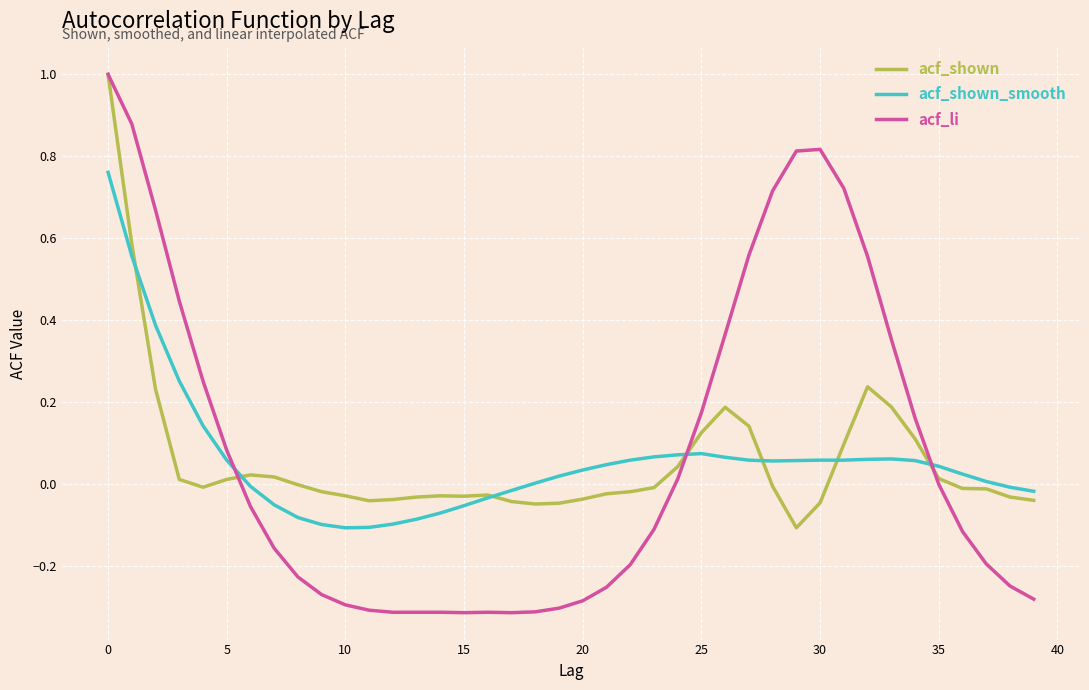

What is the maximum value for acf_shown?

1.0